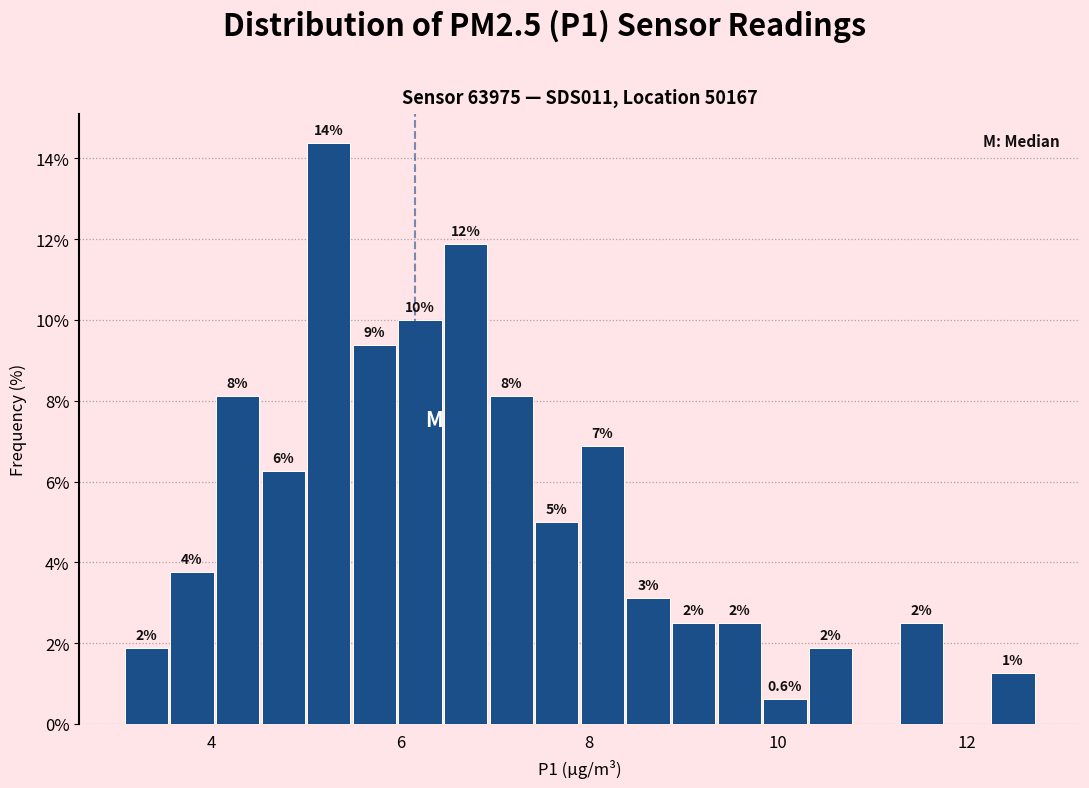

Read against the x-axis, roughly where is the centre of the tallest bar?

5.2